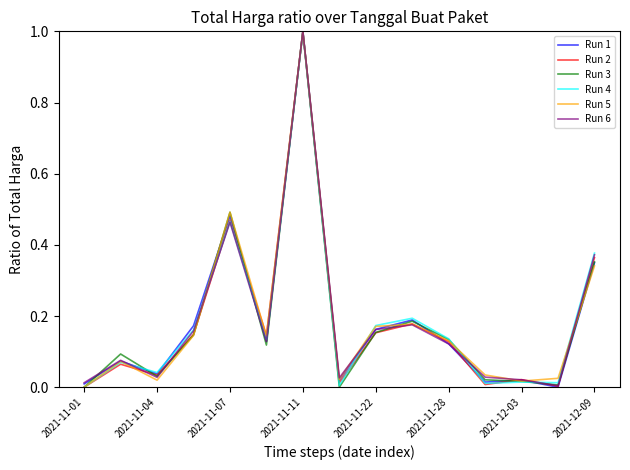

How many lines are shown in the chart?

6